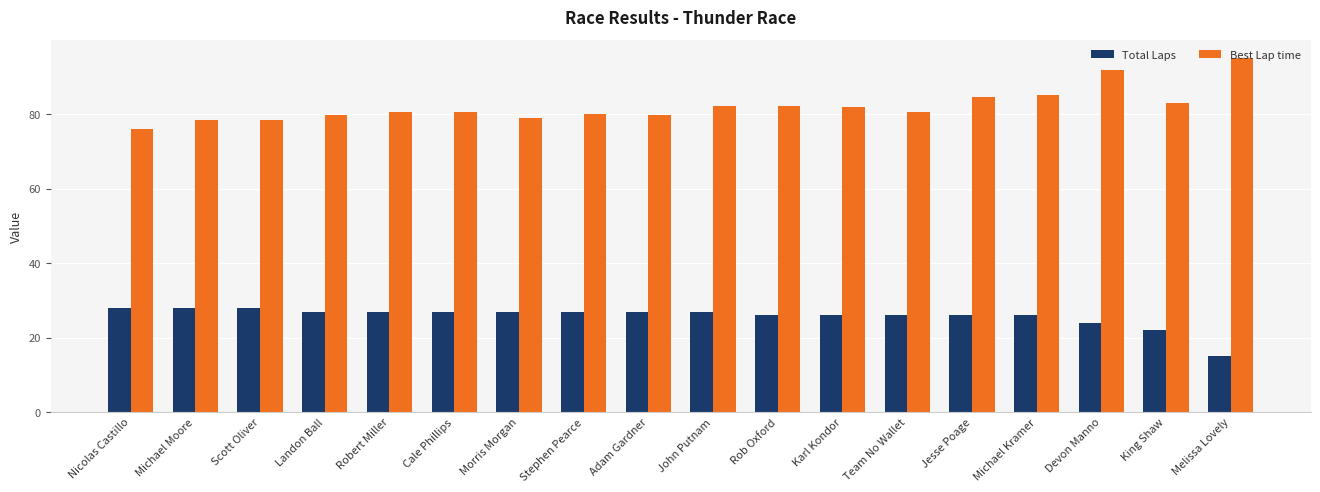

What is the value of the Best Lap time bar at the 10th from the left?

82.2